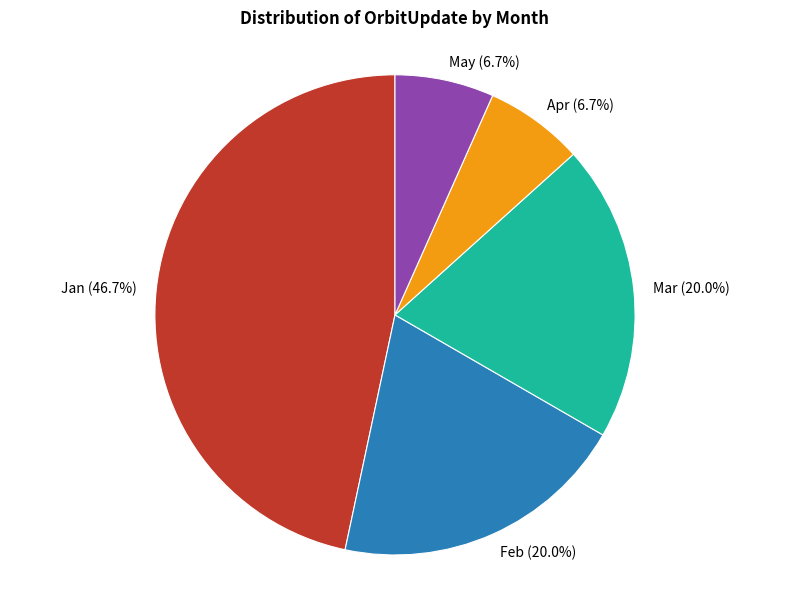

The Apr slice represents 1% of the pie. True or false?

False